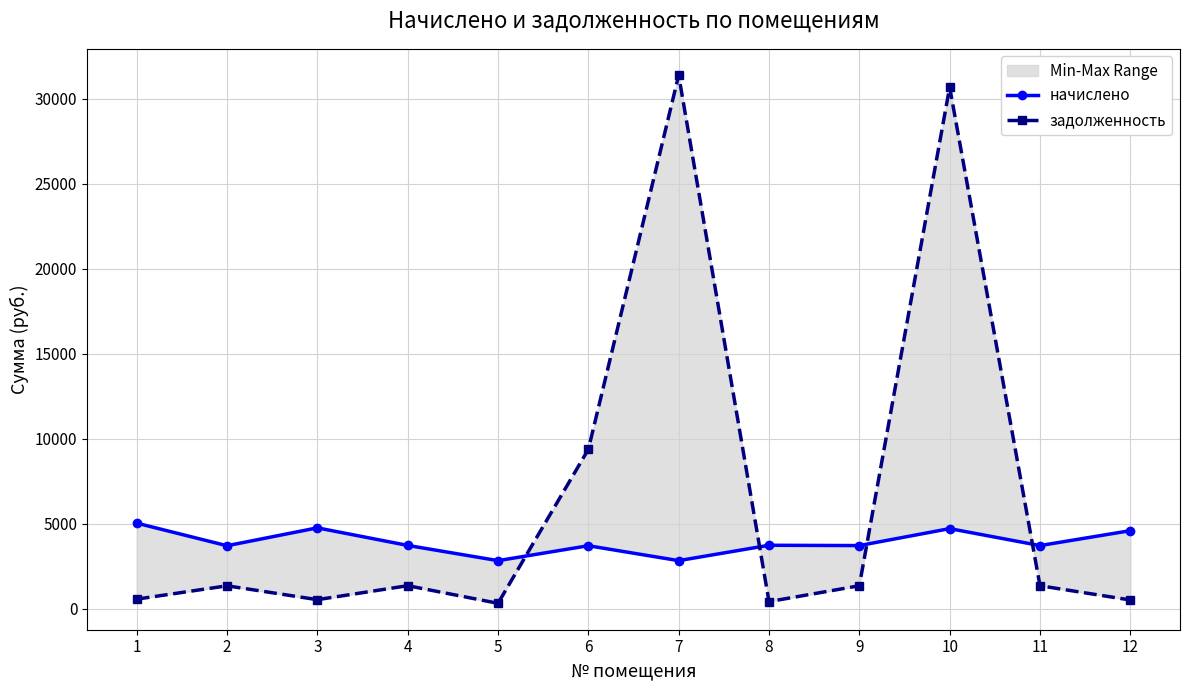

What is the sum of the начислено values at 1 and 11?

8744.6